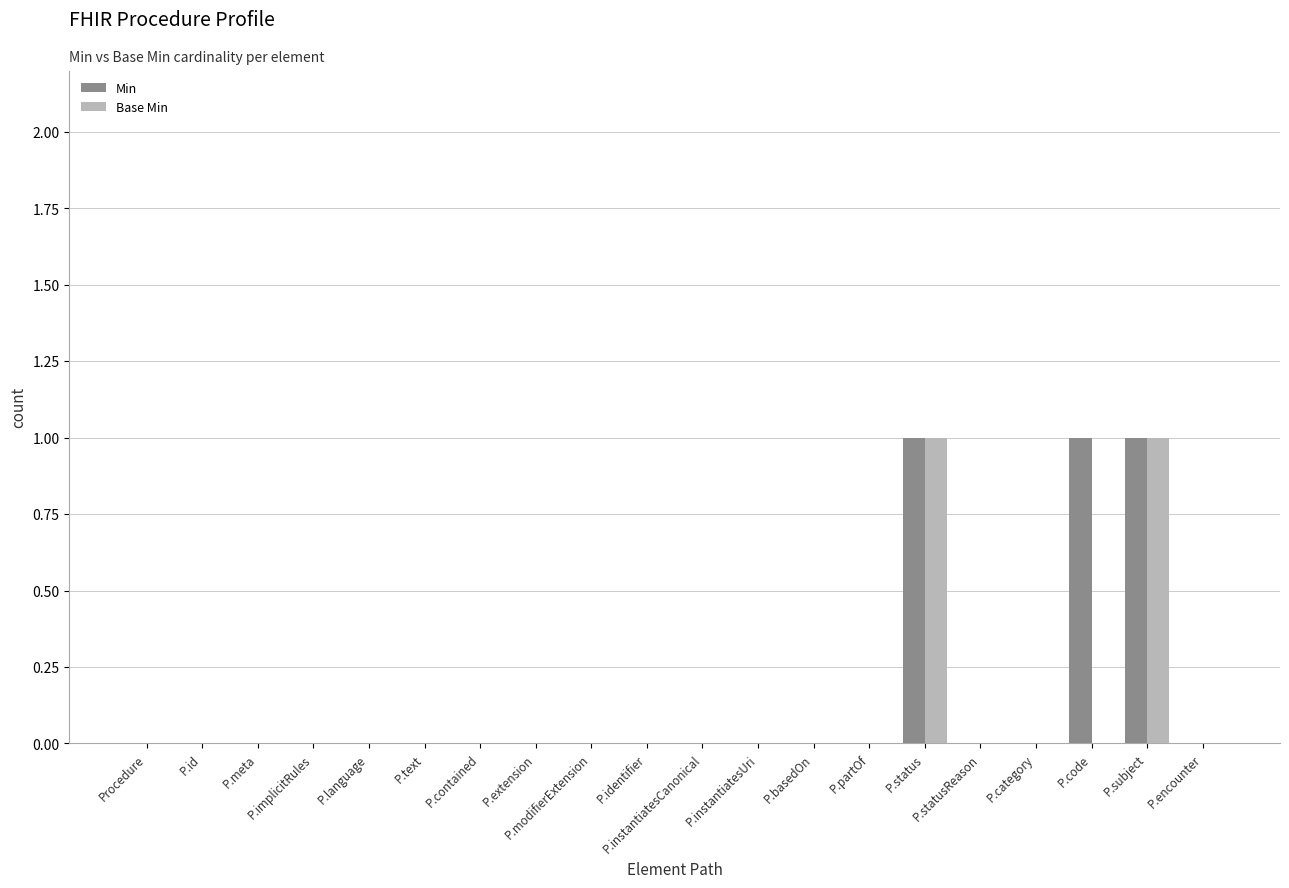

How many groups of bars are there?

20